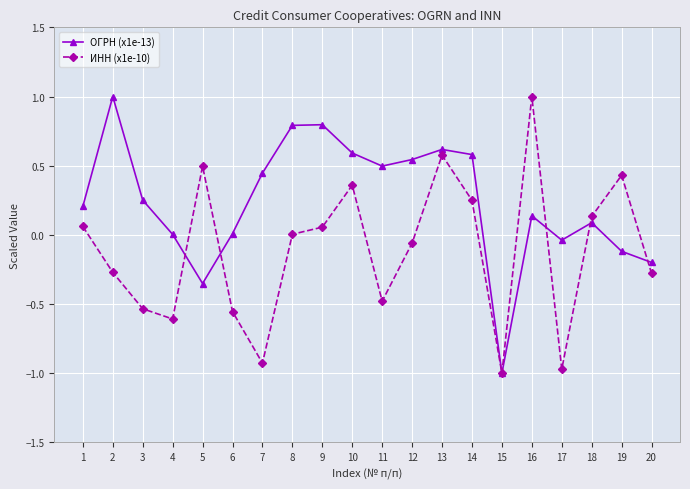

True or false: ОГРН (x1e-13) has a value of 0.1 at 16.

True